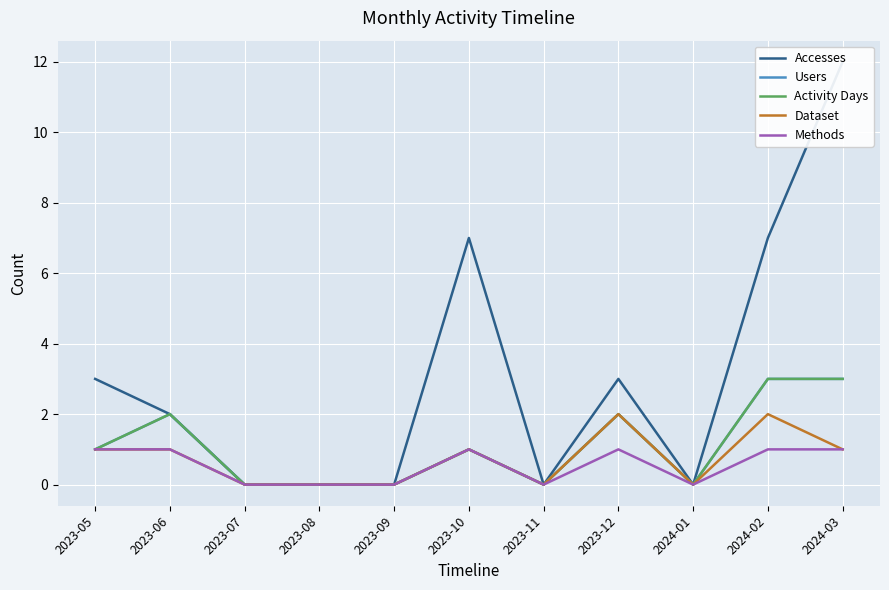

Where is the first local minimum for Dataset?

2023-11